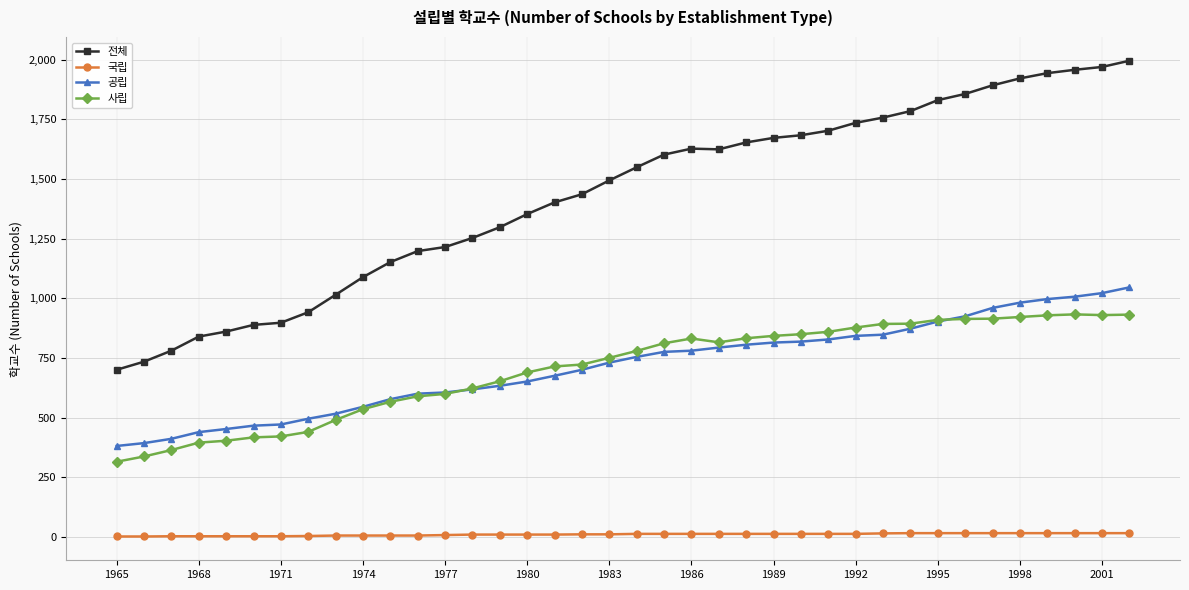

What is the highest value of the 전체 series?

1995